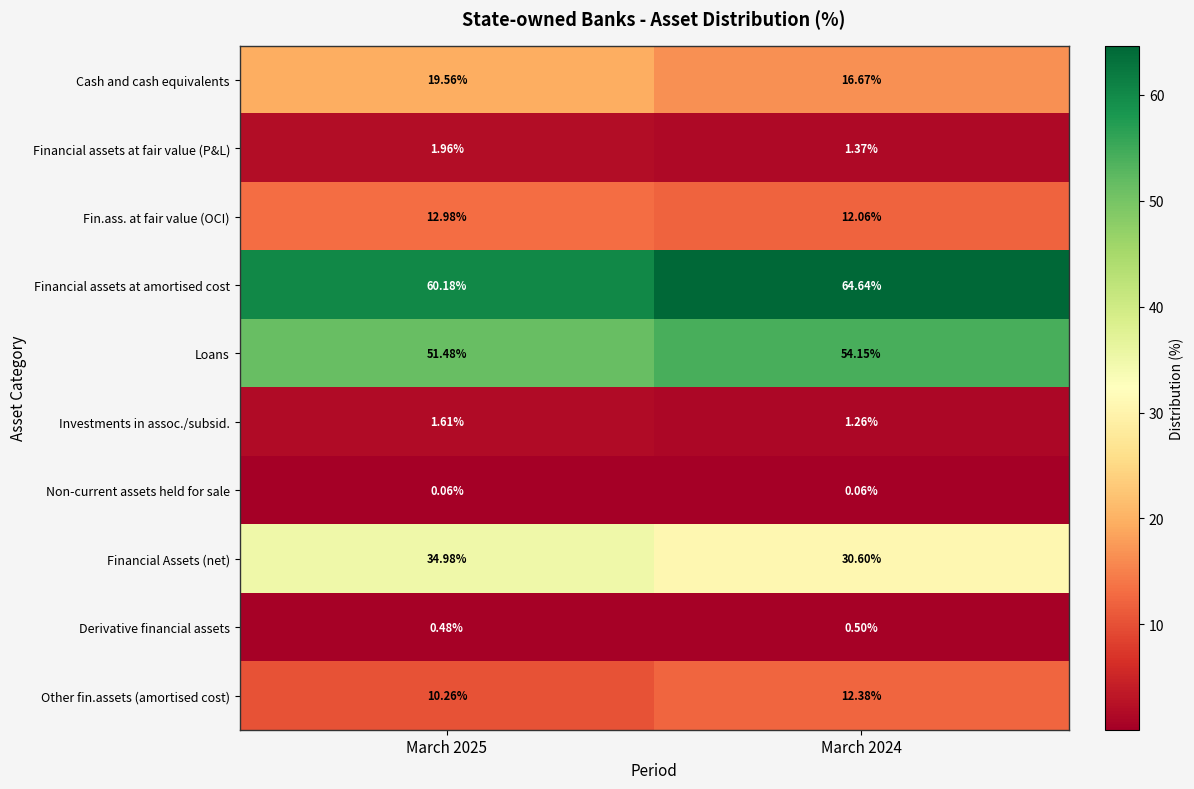

Is the value of Financial assets at amortised cost at March 2025 greater than the value of Derivative financial assets at March 2024?

Yes